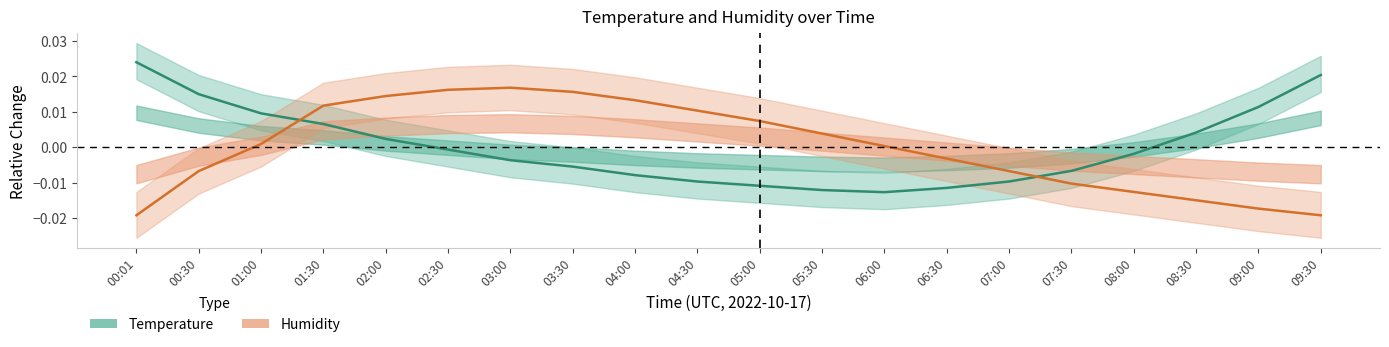

The value of Humidity at 01:00 is 0.0. True or false?

True